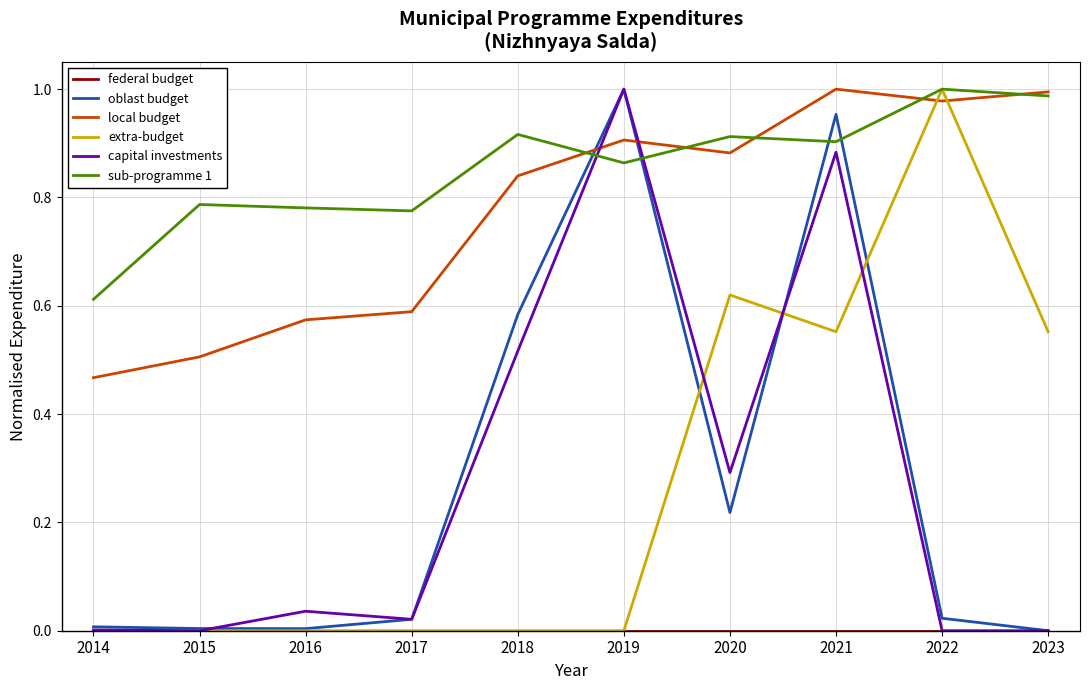

After their last crossing, which series has the higher values: sub-programme 1 or oblast budget?

sub-programme 1